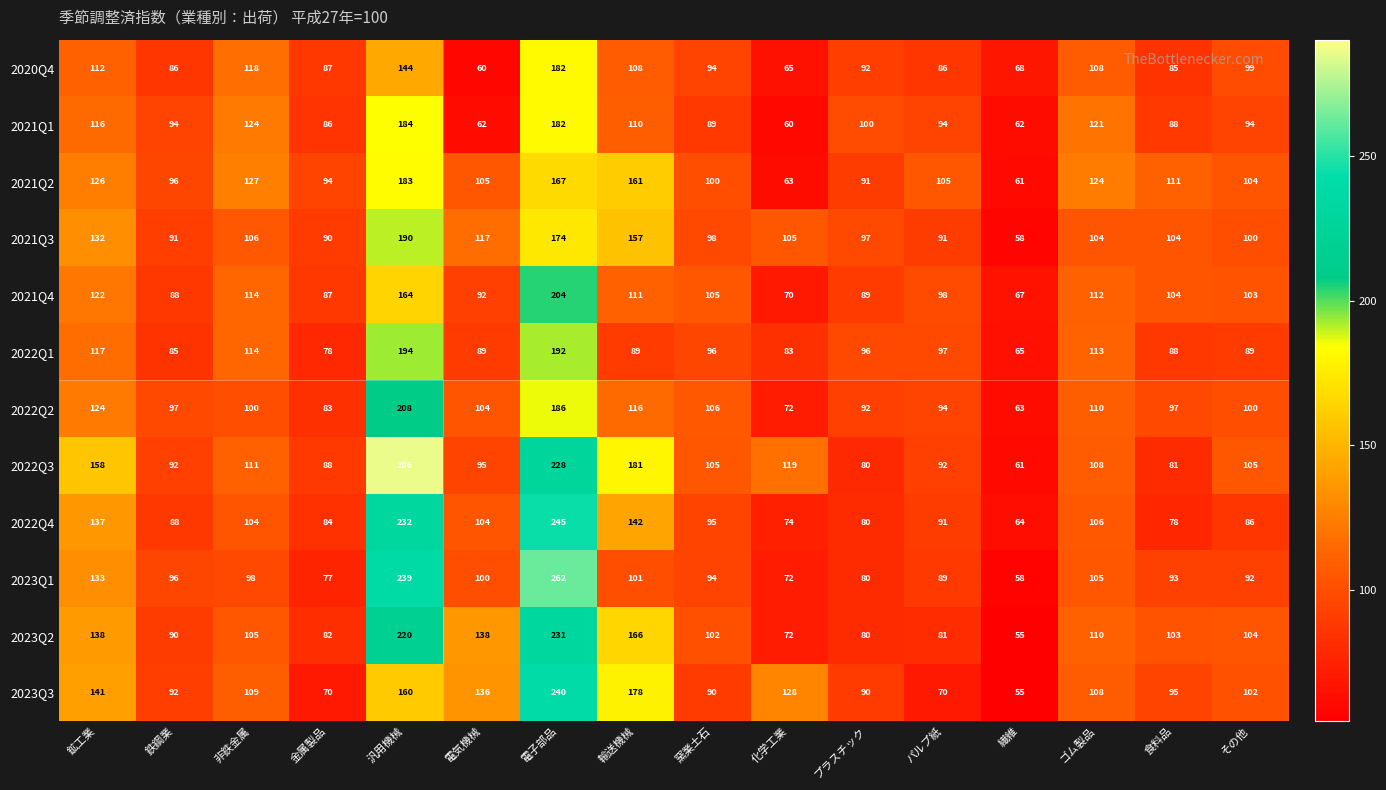

The 2023Q3 series shows 90 at プラスチック. True or false?

True